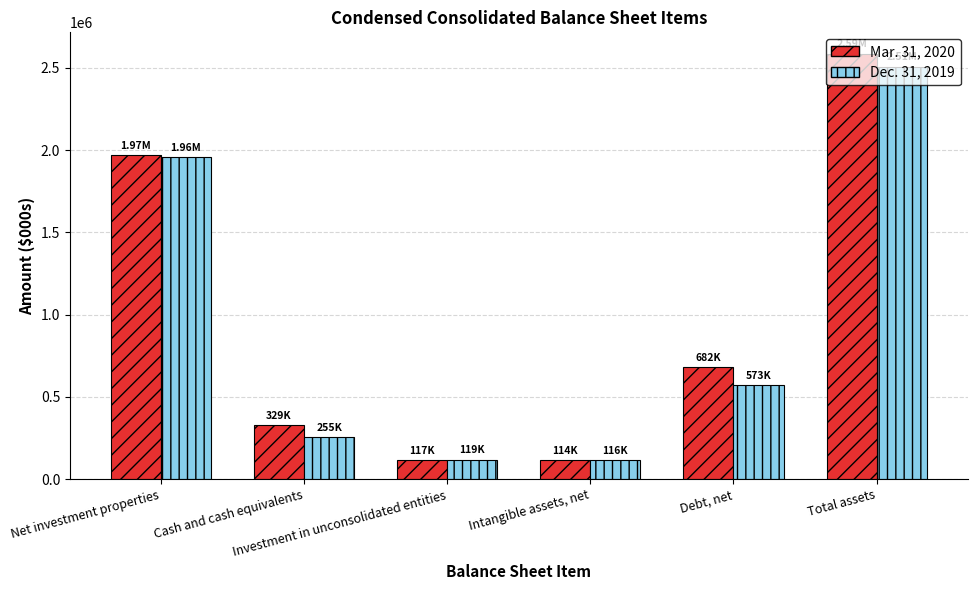

Which series has the largest range (max minus min)?

Mar. 31, 2020